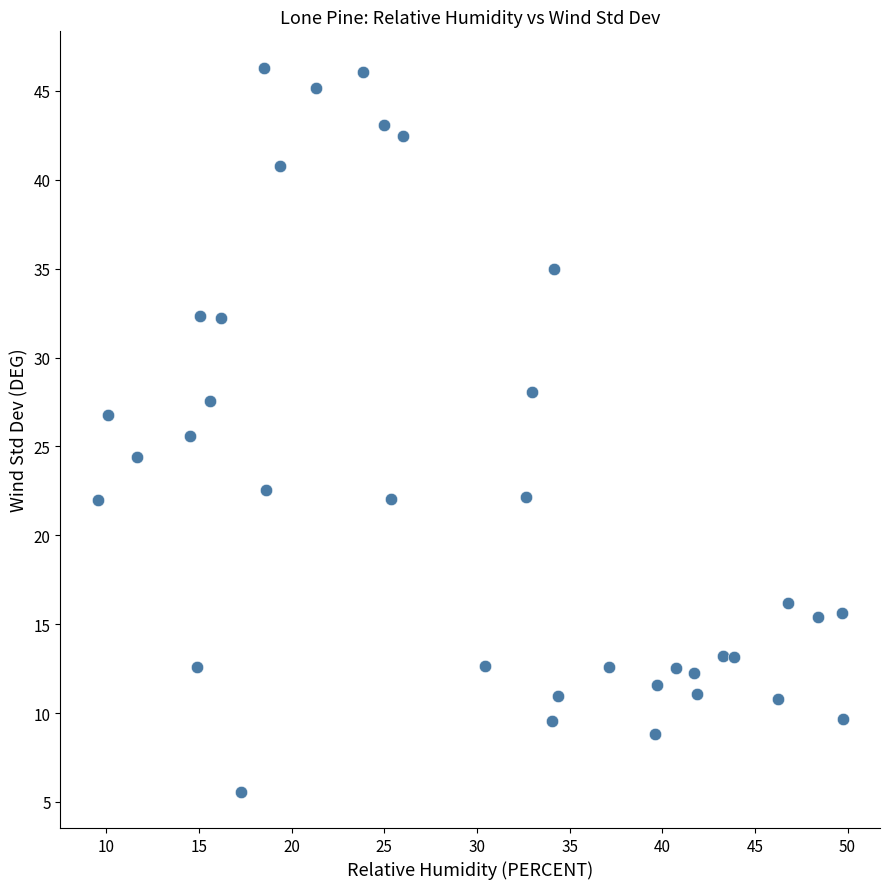

What is the range of X values (max minus min)?

40.2